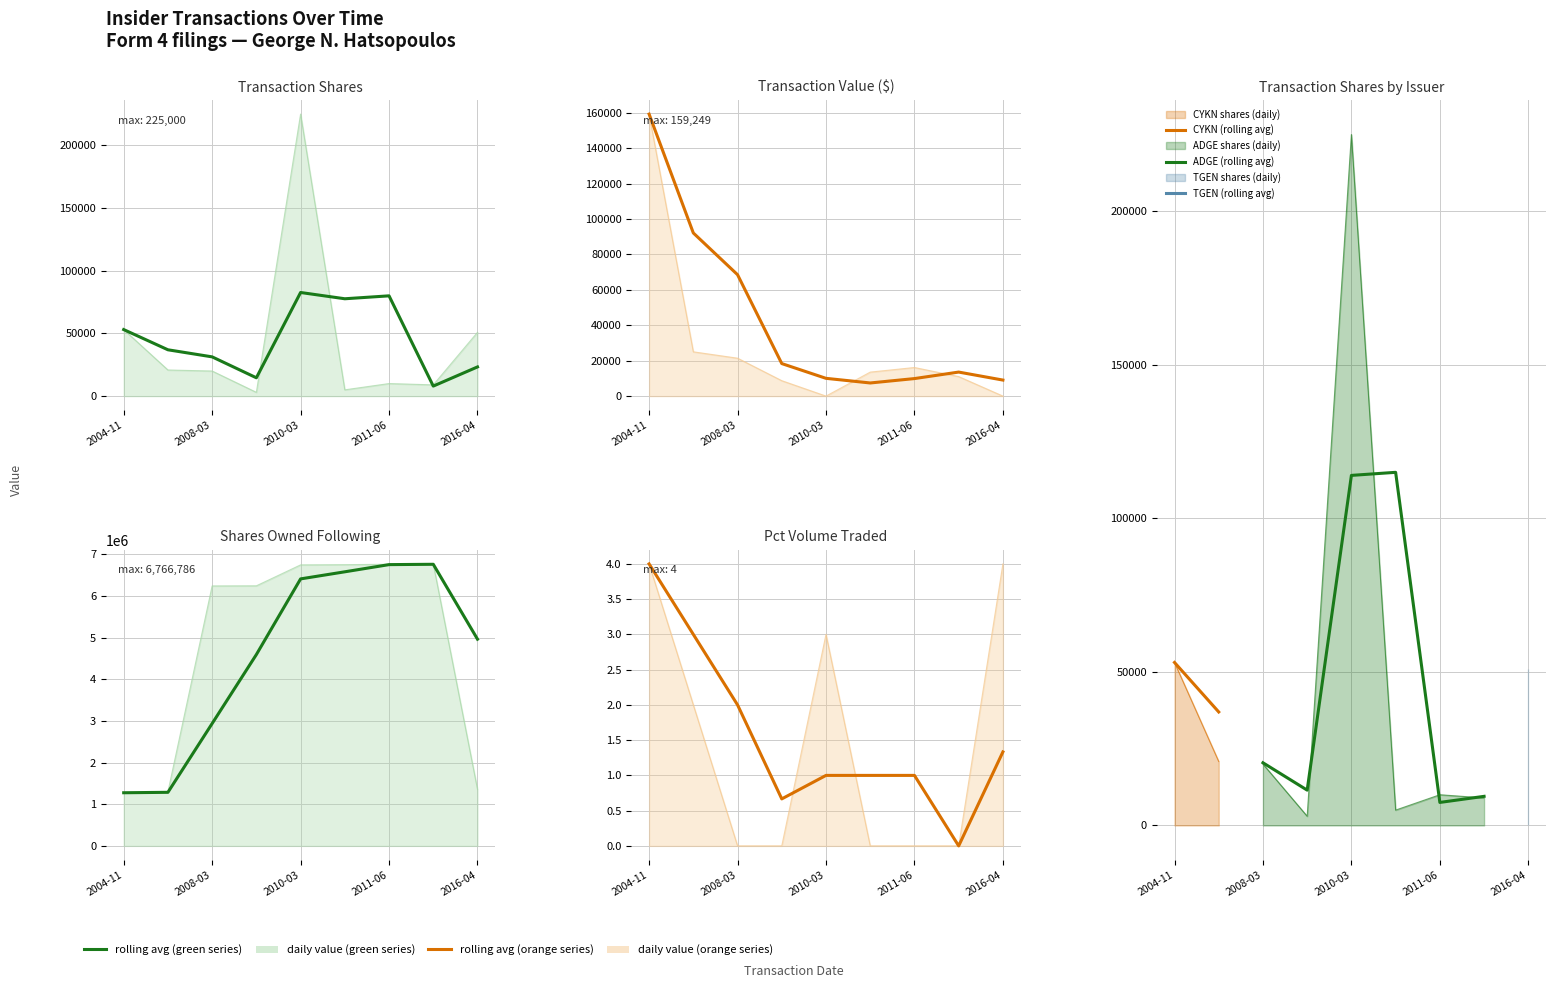

Reading left to right, transcribe all the data shown in this chart.

transactionShares: 53083	20833	20000	3000	225000	5000	10000	8961	50890
sharesOwnedFollowingTransaction: 1275305	1296138	6237609	6240609	6742825	6747825	6757825	6766786	1355541
transactionValue: 159249	25000	21406	8700	0	13550	16145	11016	0
pctVolumeTraded: 4	2	0	0	3	0	0	0	4